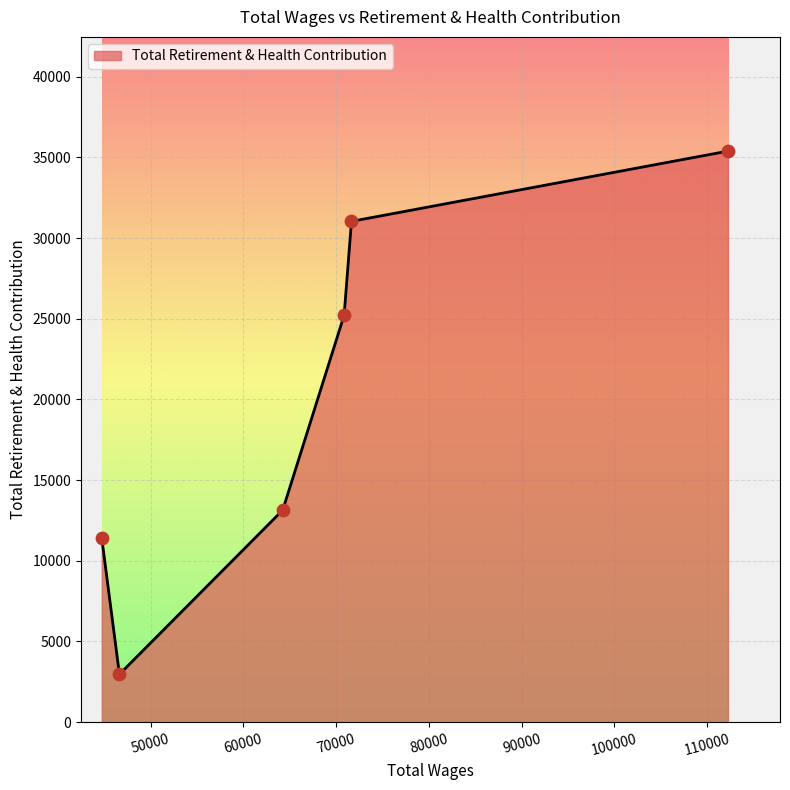

What is the smallest value displayed?

2966